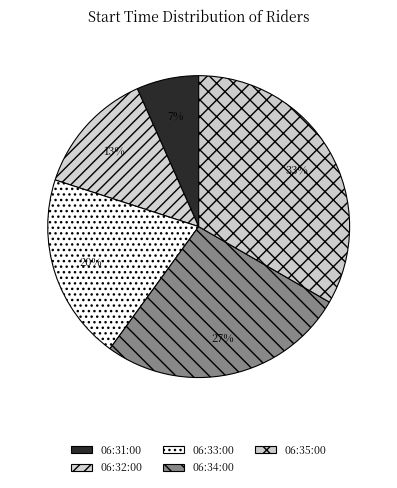

The 06:32:00 slice represents 13% of the pie. True or false?

True